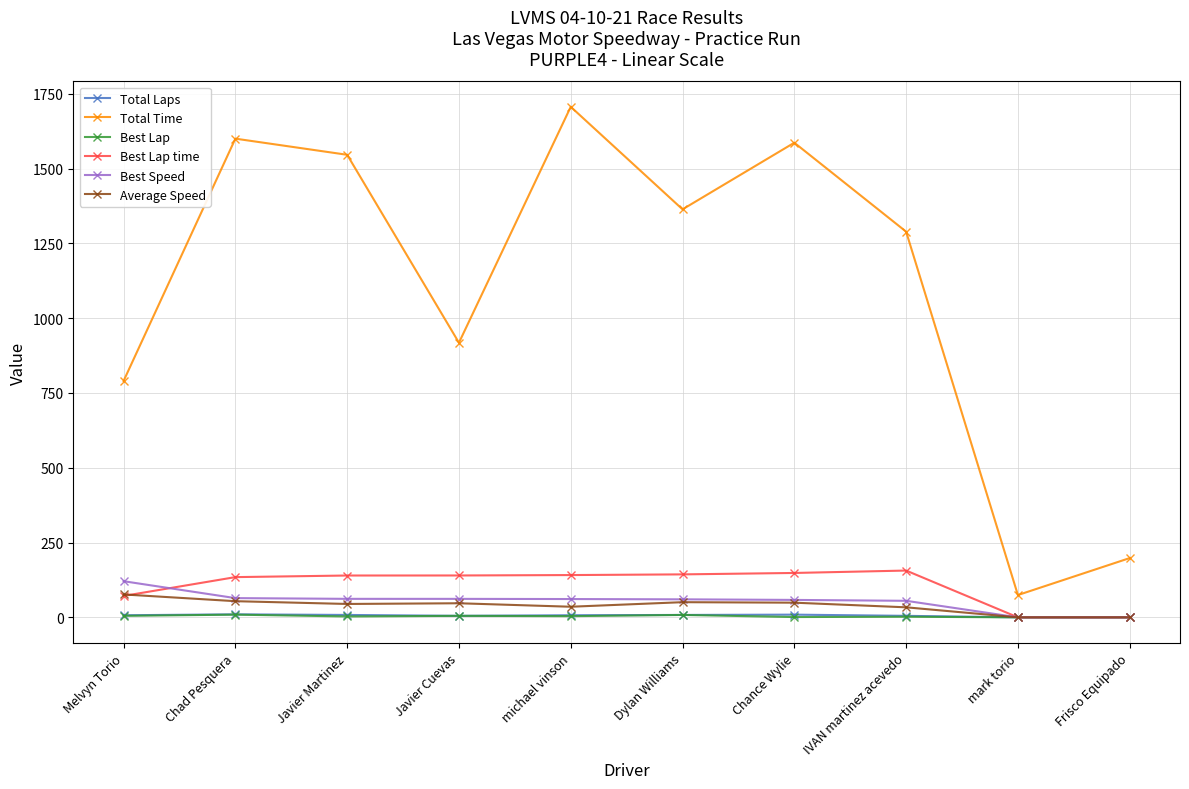

True or false: Total Time and Best Speed cross at least once.

False